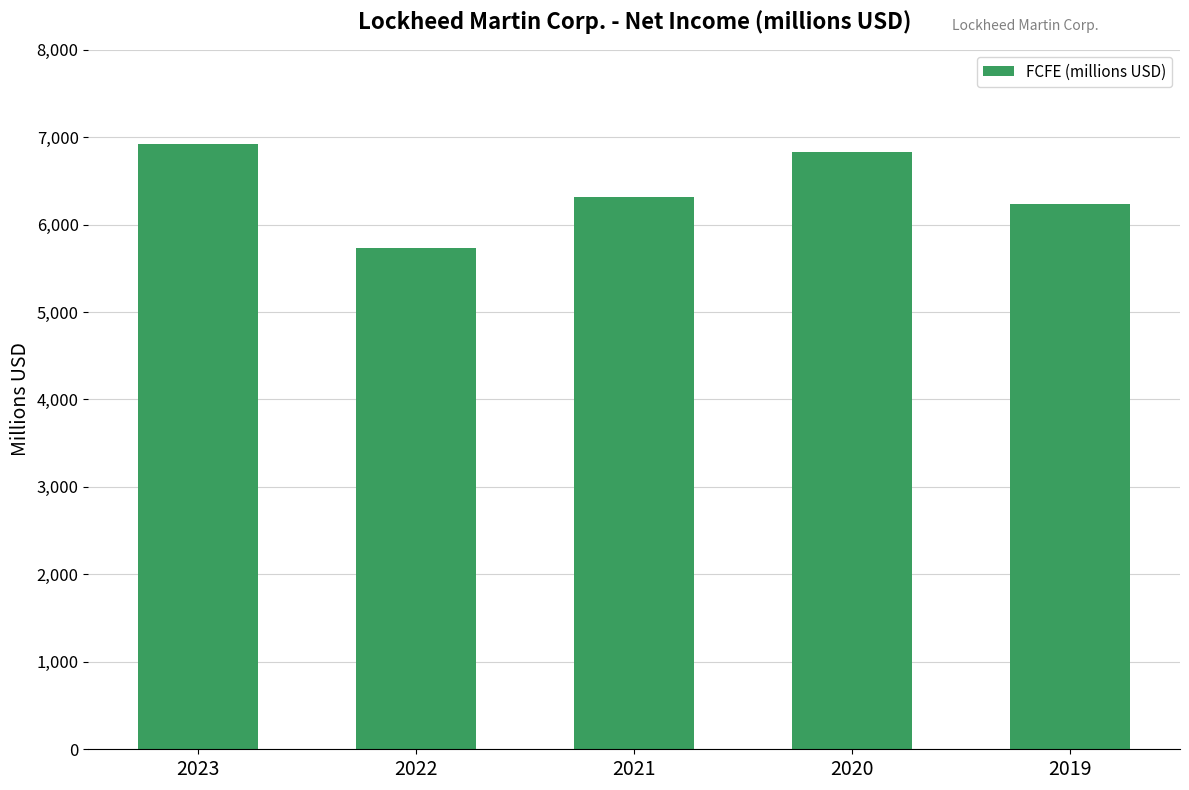

Count the number of categories in the chart.

5